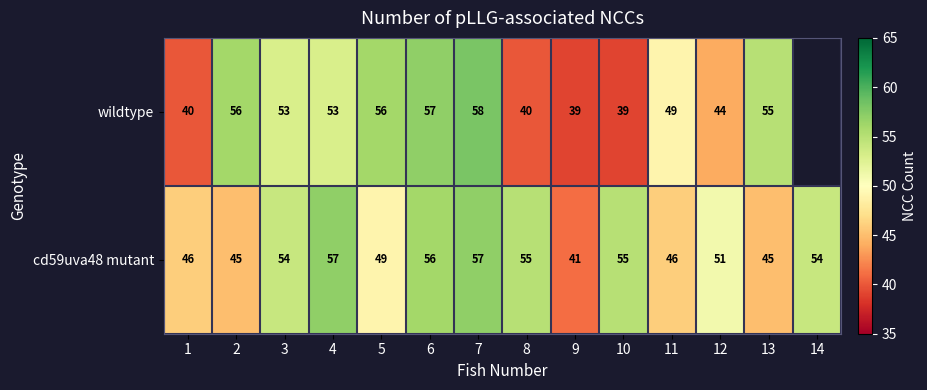

What is the difference between the wildtype values at 3 and 9?

14